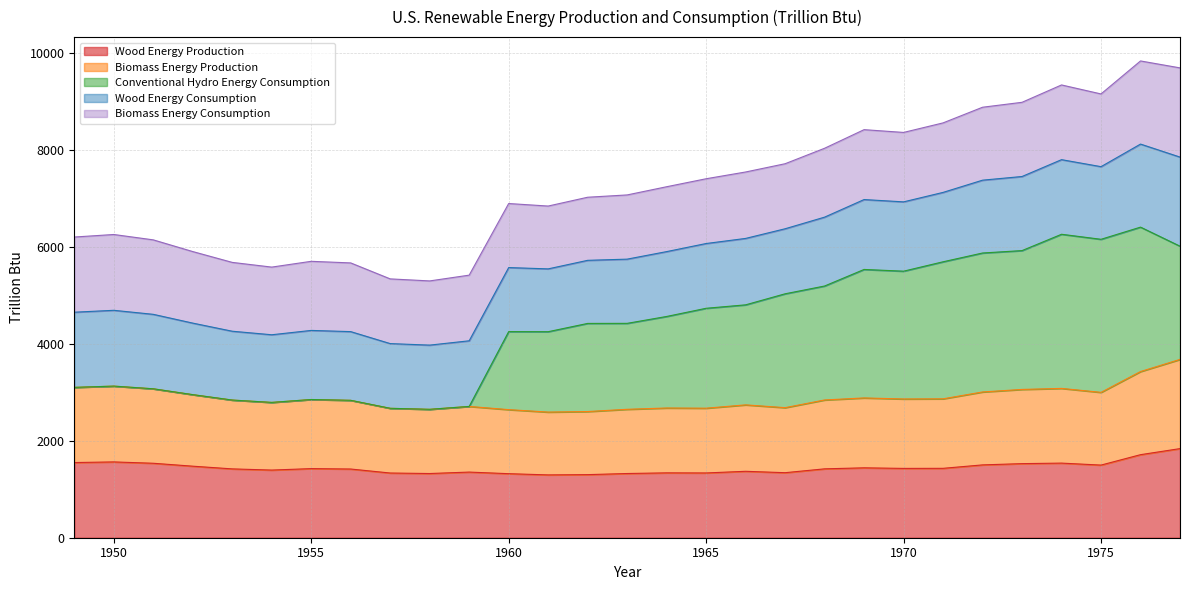

Does the chart have visible grid lines?

Yes